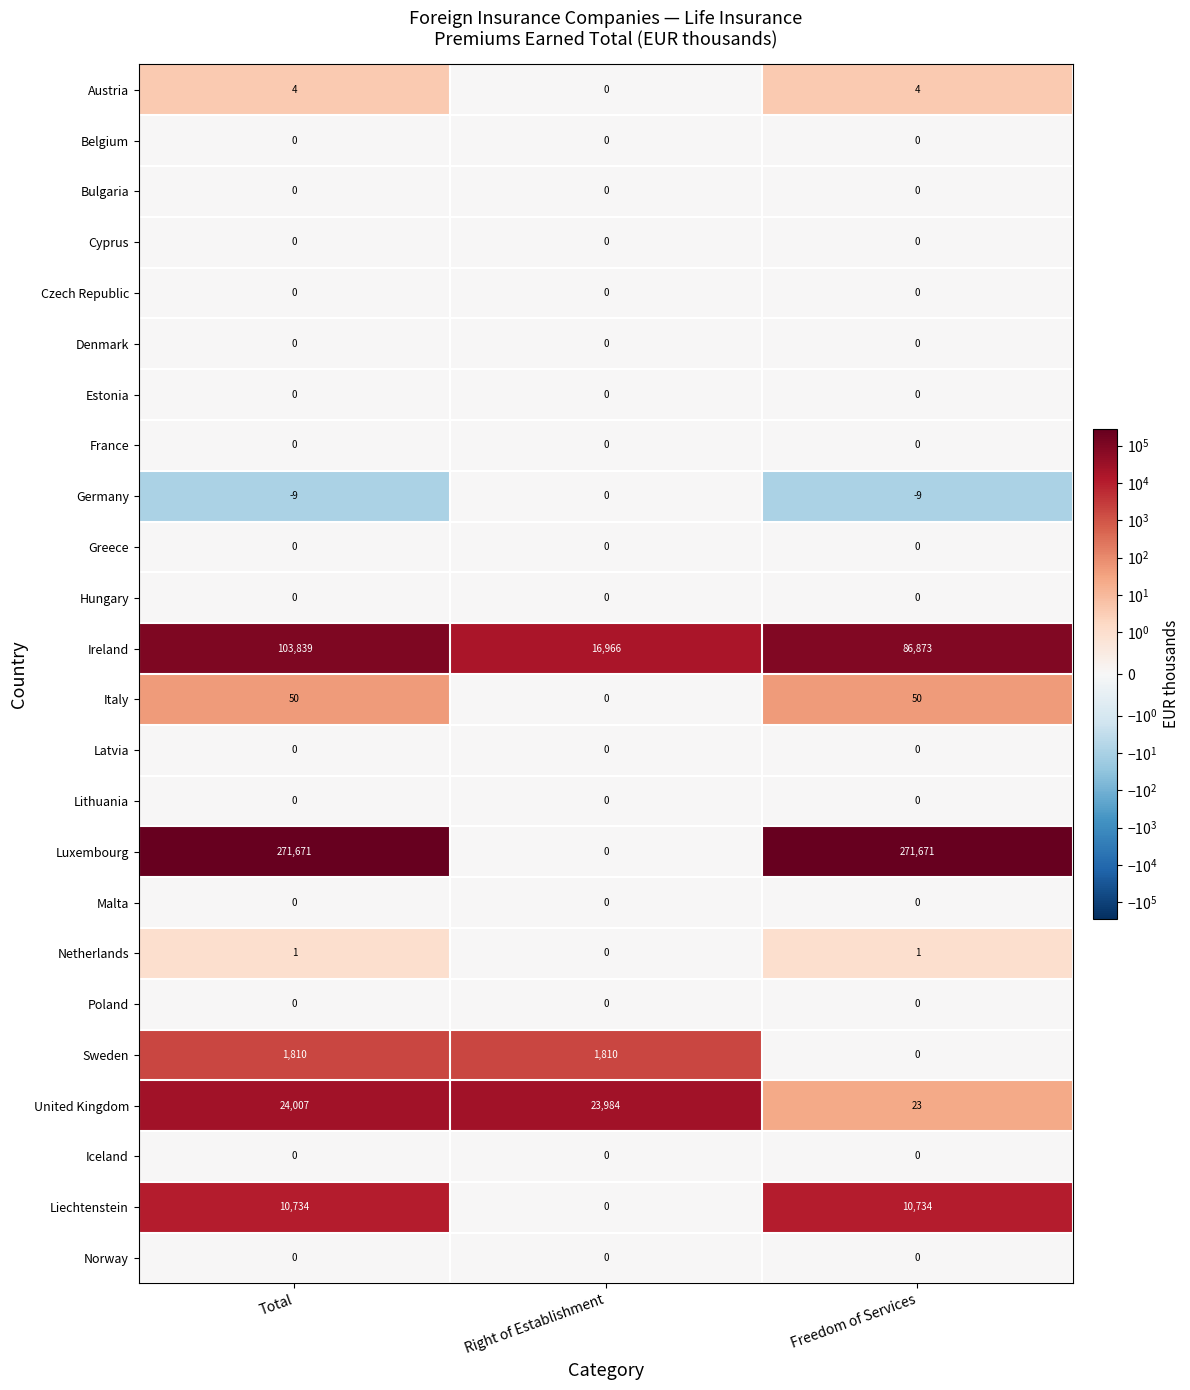

Which series has the widest spread of values?

Luxembourg